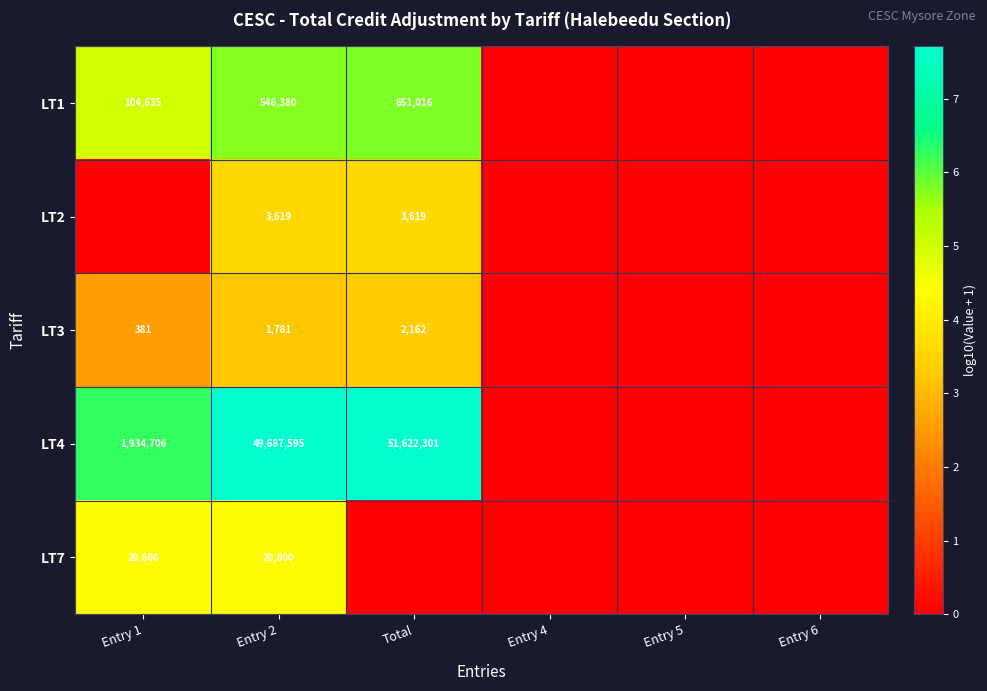

The LT2 series shows 3619 at Total. True or false?

True